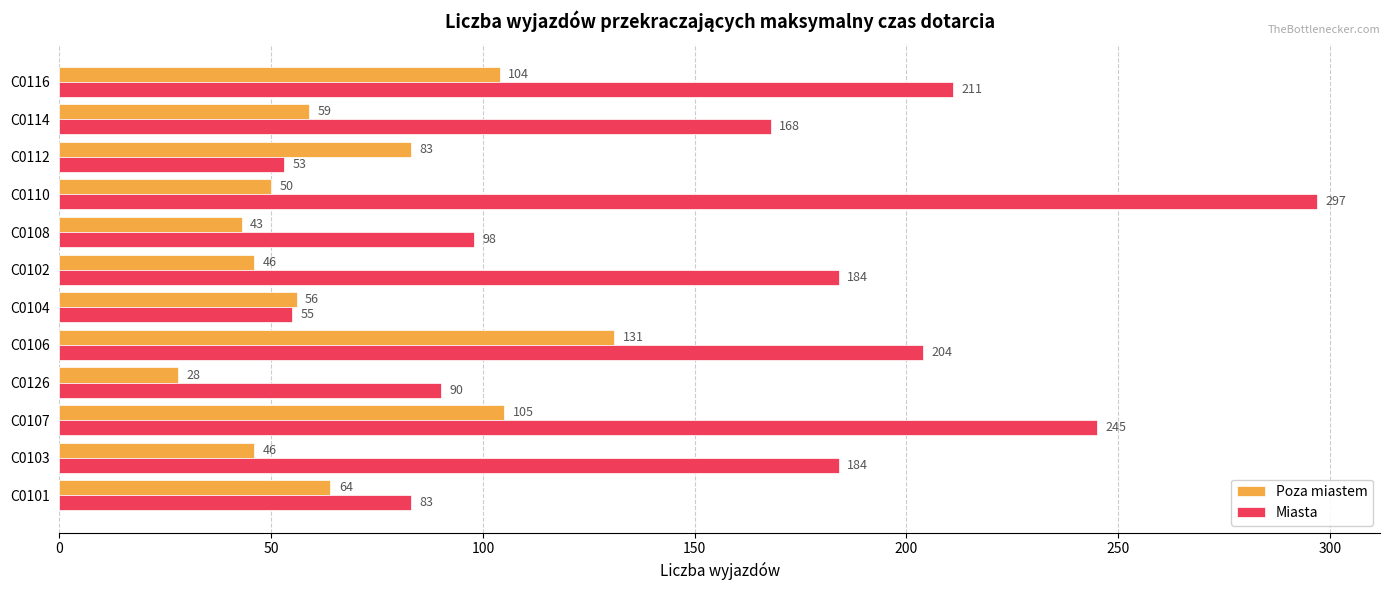

At which category does the chart reach its minimum across all series?

C0126